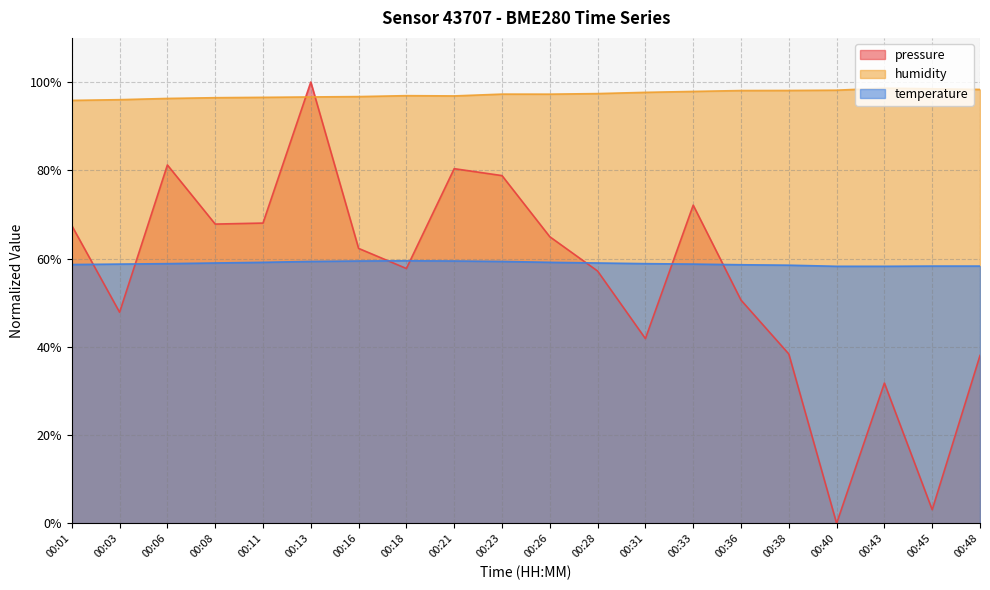

Rank the series by their maximum value, from lowest to highest.

temperature, humidity, pressure